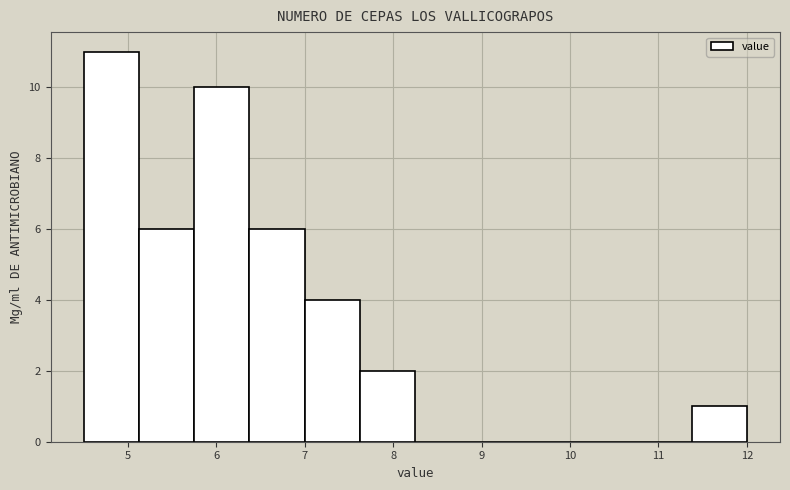

Over which range of the x-axis is the bar tallest?

4.5 to 5.1